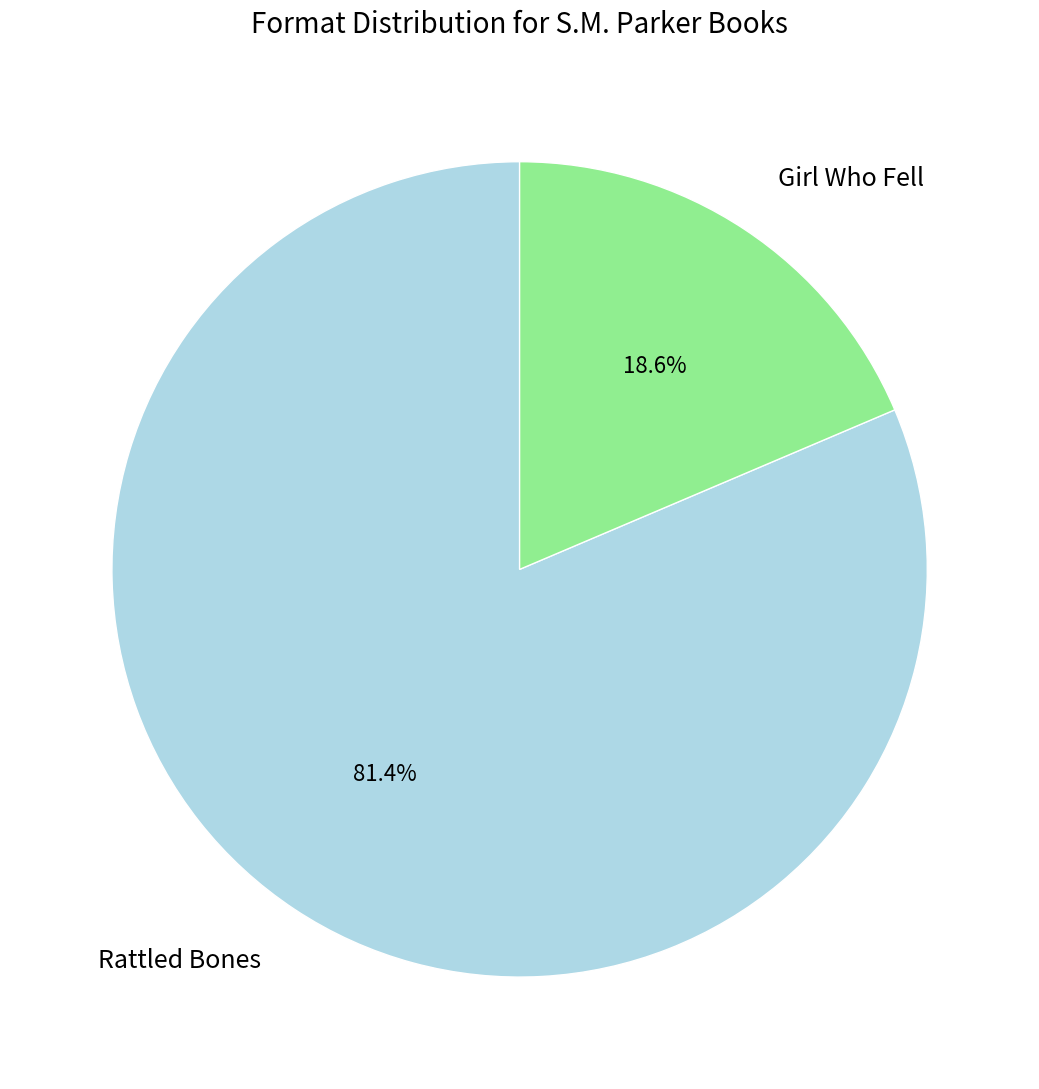

To the nearest percent, what is the average slice percentage?

50%